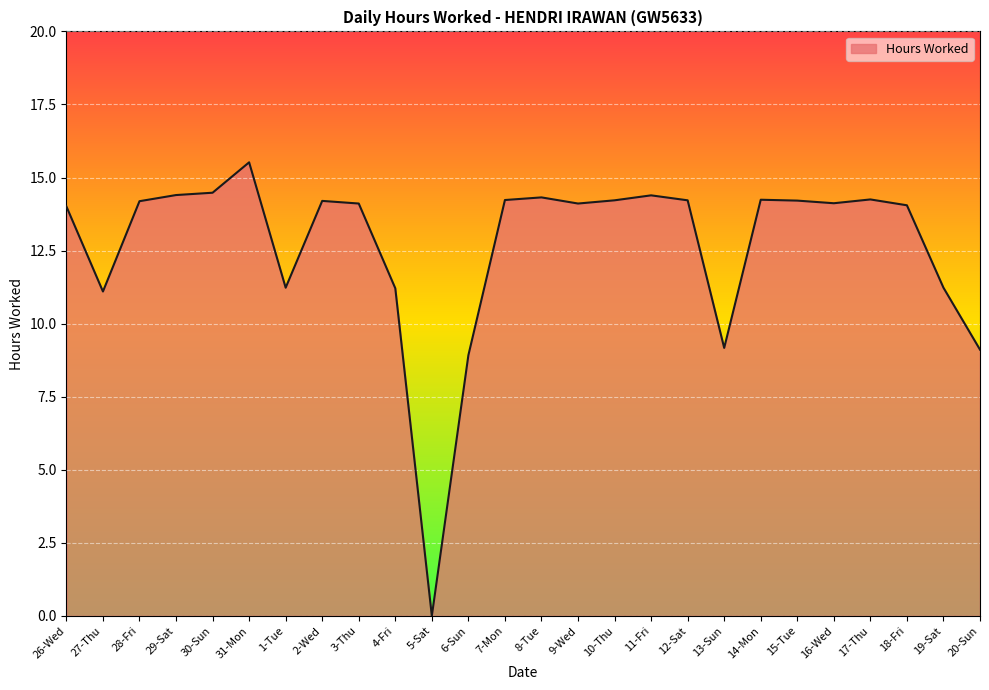

What is the difference between the values at 9-Wed and 19-Sat?

2.9